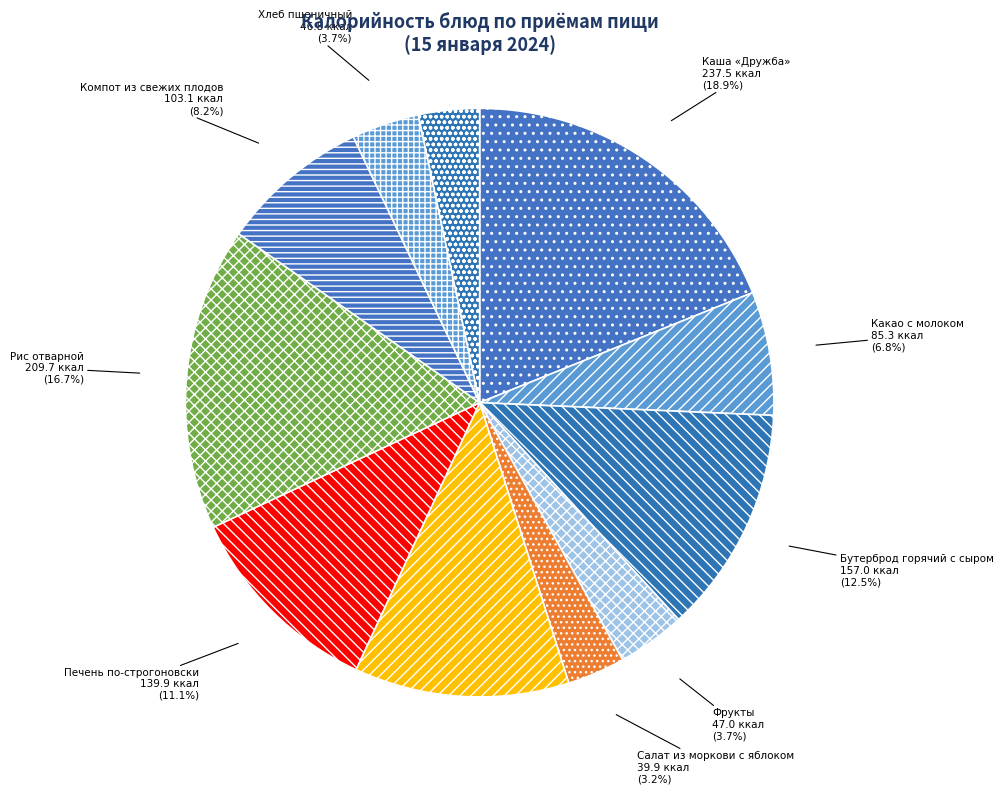

What is the ratio of the value at Хлеб ржаной to the value at Суп с бобовыми?

0.3